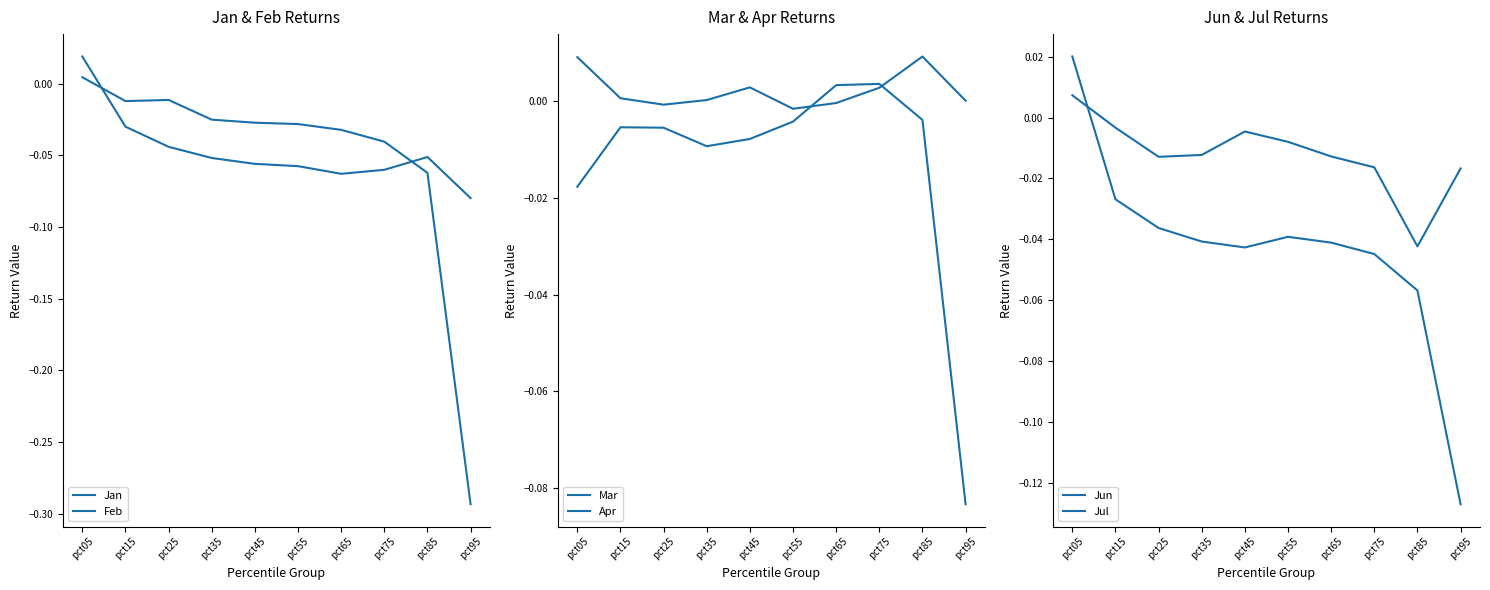

Does the chart display data point markers on the line(s)?

No